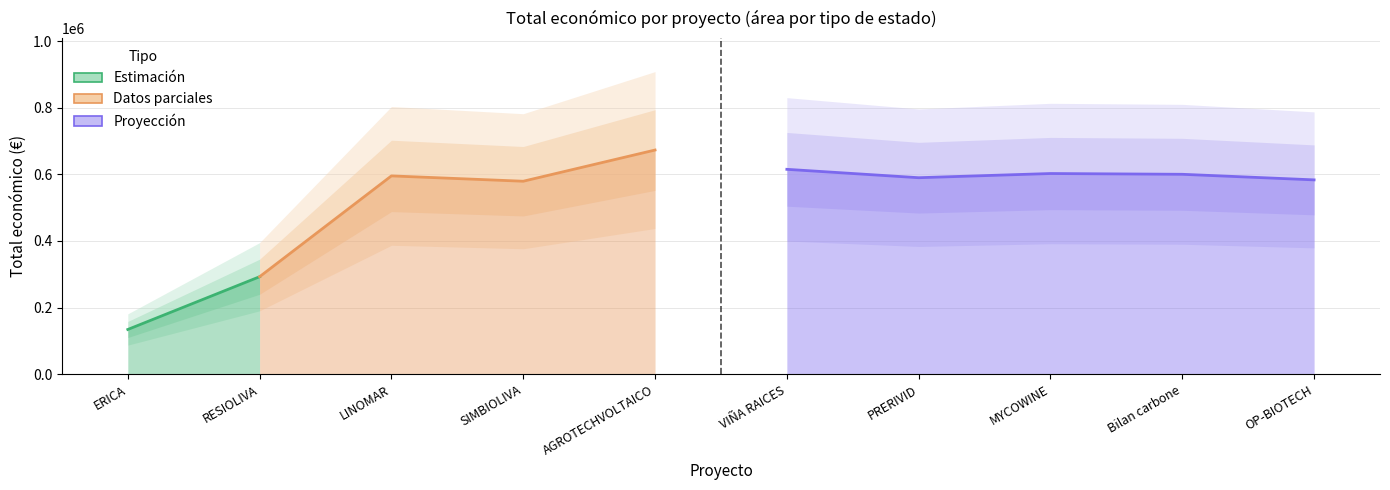

True or false: Año de finalización and Total económico intersect in this chart.

False